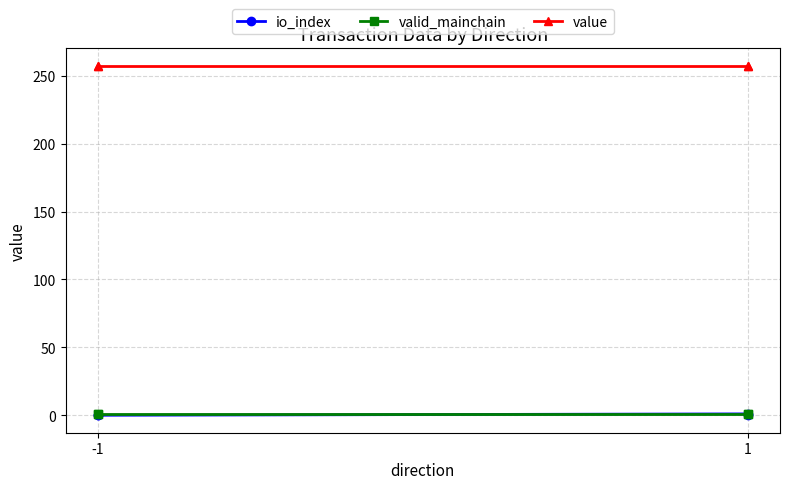

True or false: io_index and valid_mainchain intersect in this chart.

False